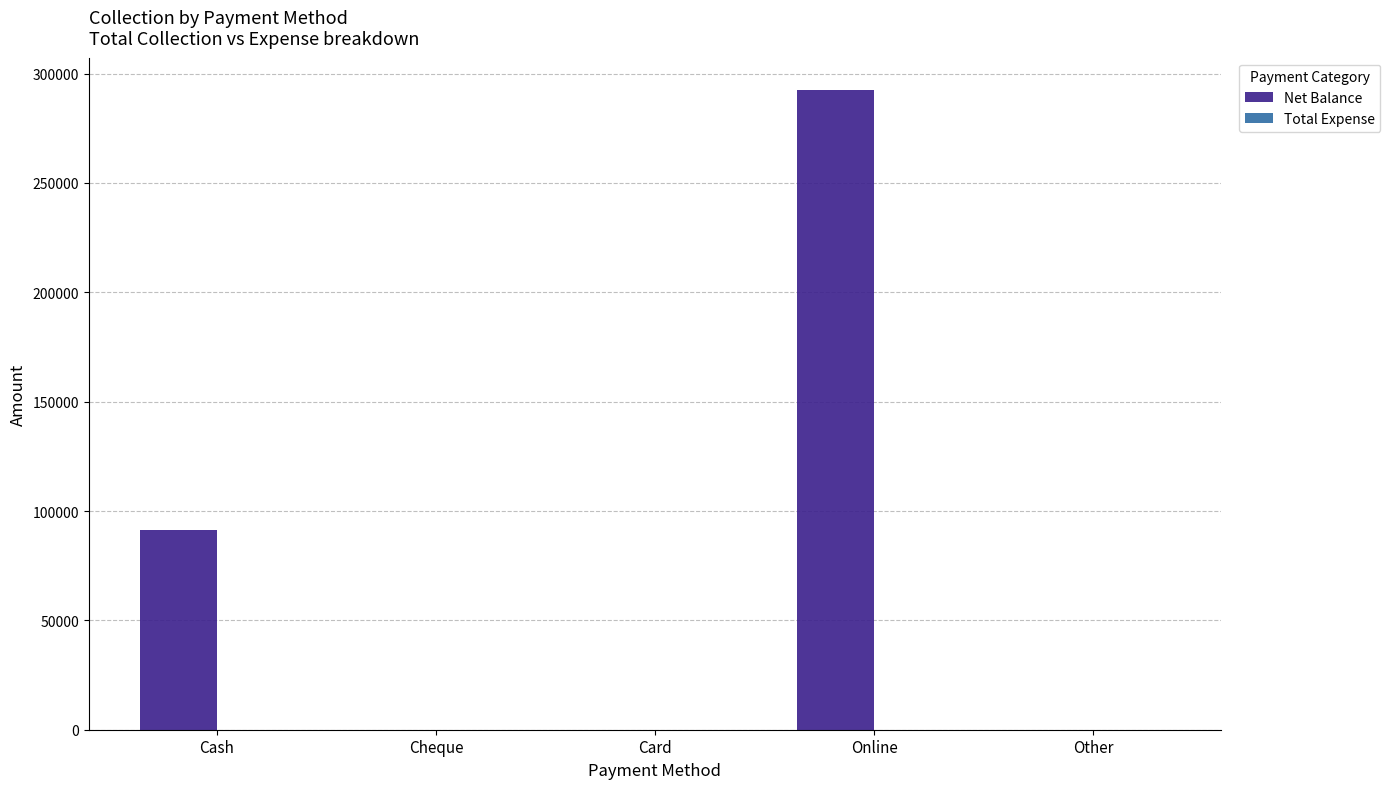

Between Card and Online, which is larger?

Online